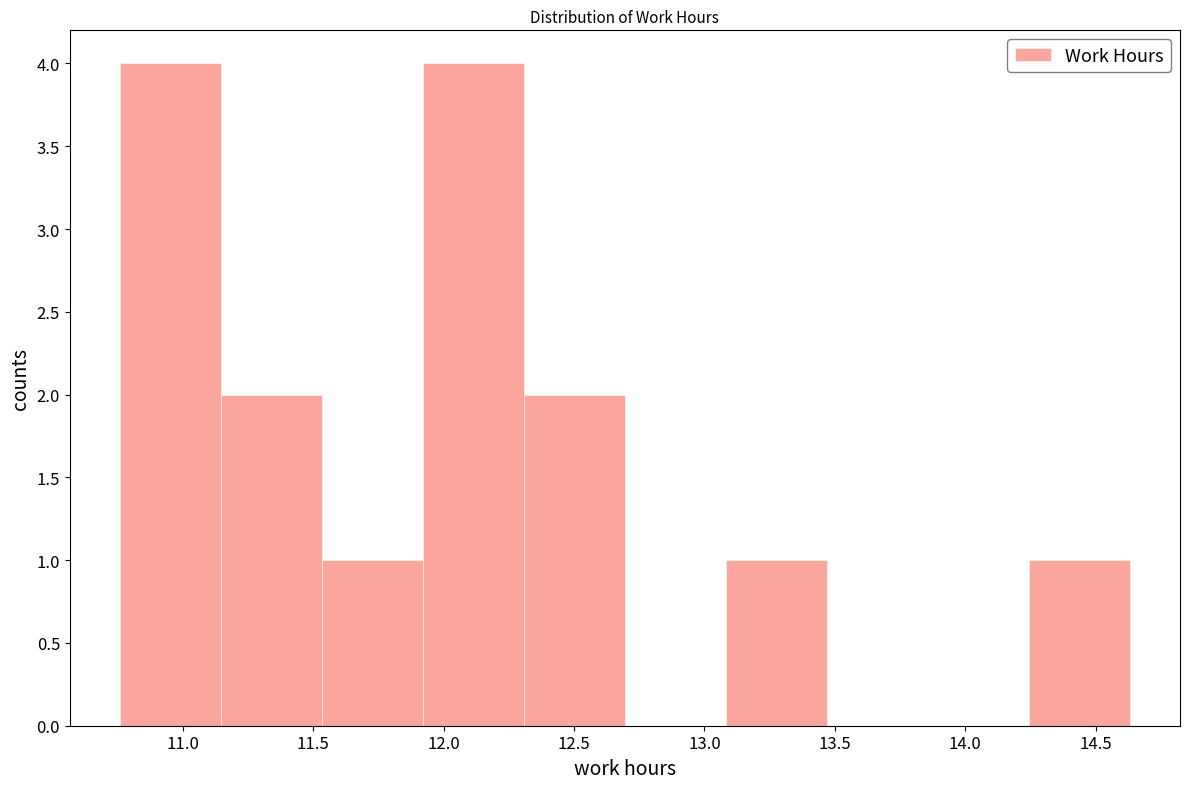

Reading left to right, list every bar in this chart as the range it spans on the x-axis followed by its height. Neither the bar edges nor the heights are printed on the chart, so give them approximately, as read against the axes.

10.75 to 11.15: 4
11.15 to 11.55: 2
11.55 to 11.90: 1
11.90 to 12.30: 4
12.30 to 12.70: 2
12.70 to 13.10: 0
13.10 to 13.45: 1
13.45 to 13.85: 0
13.85 to 14.25: 0
14.25 to 14.65: 1